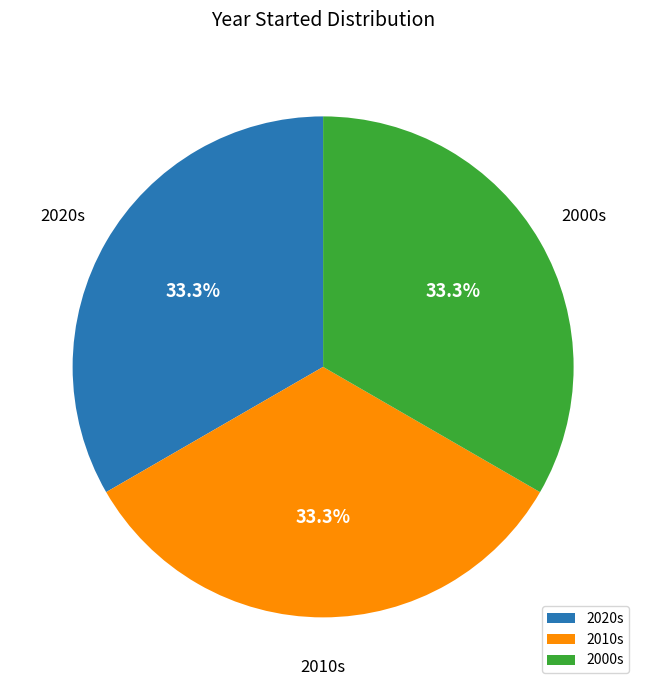

Does 2000s represent more than half of the total?

No